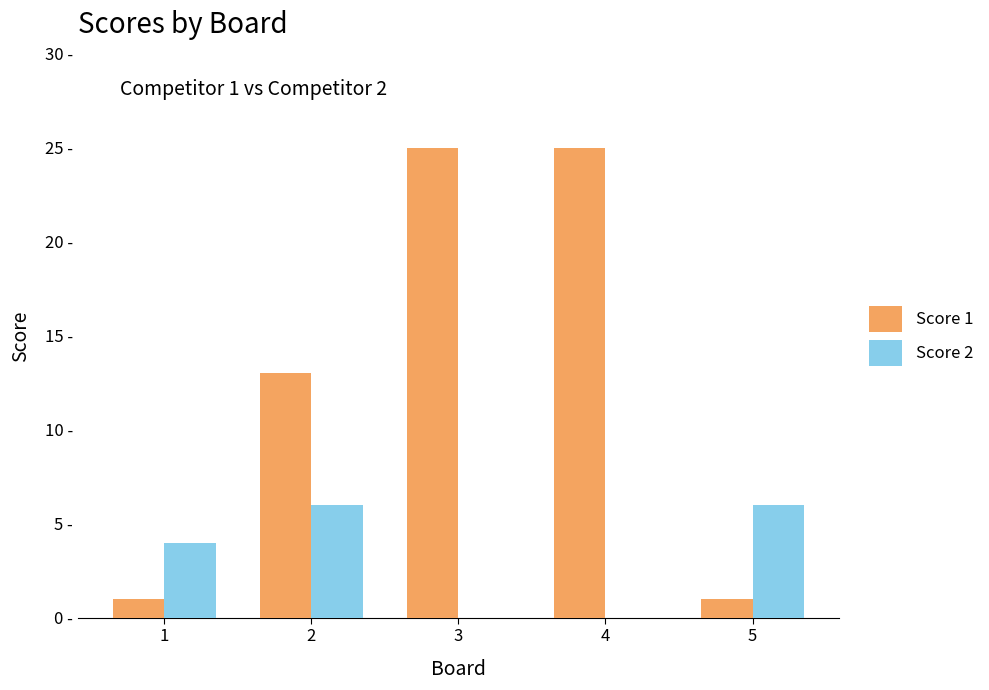

Reading left to right, what are all the values shown in this chart?

Score 1: 1	13	25	25	1
Score 2: 4	6	0	0	6